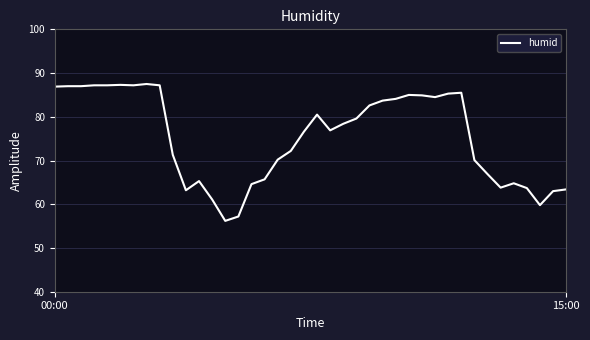

What is the maximum value shown in the chart?

87.5